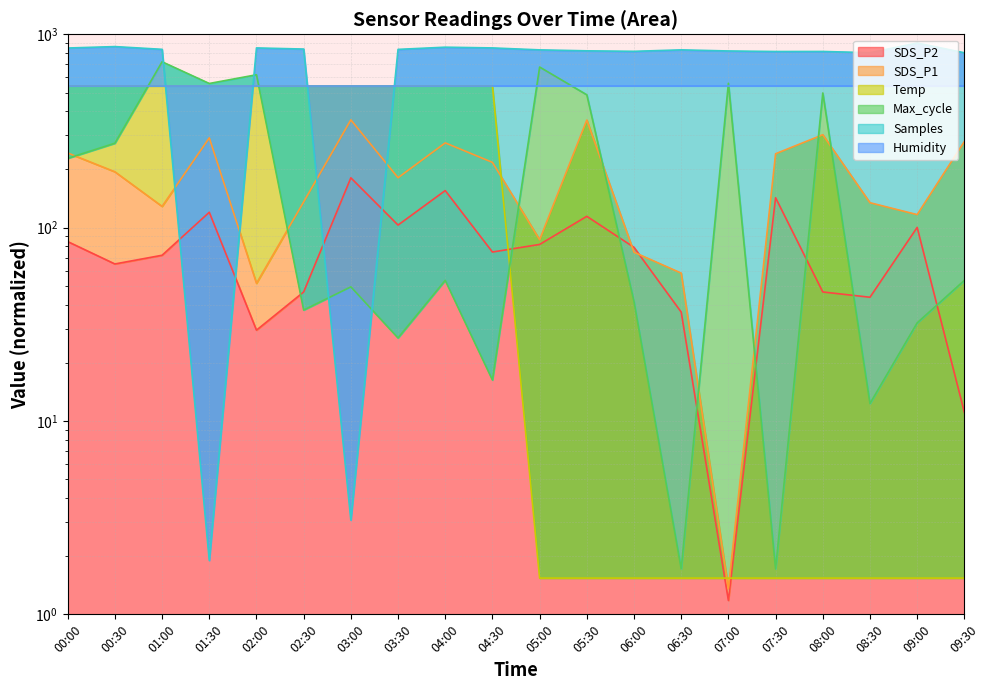

What is the minimum value shown in the chart?

1.2